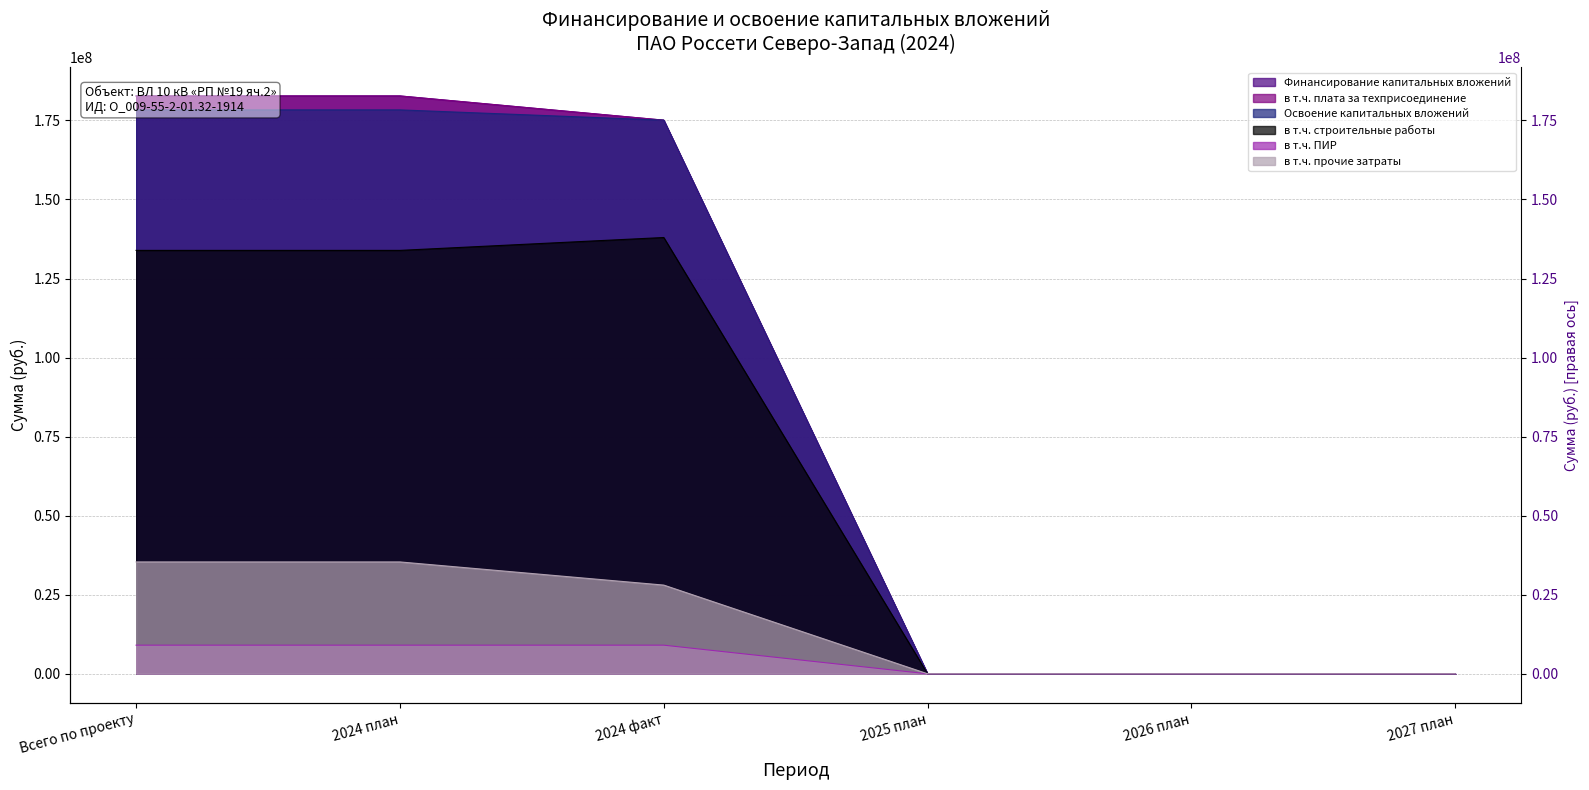

At how many categories does at least one series exceed 120061010?

3